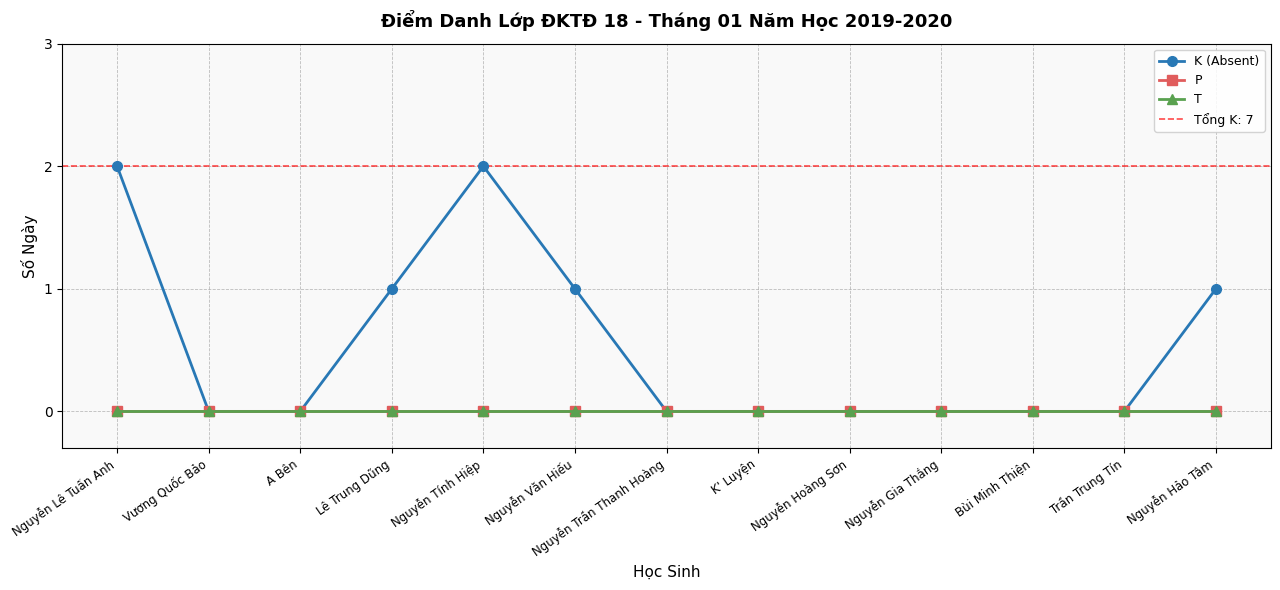

Reading left to right, list all the values displayed in this chart.

K (Absent): Nguyễn Lê Tuấn Anh=2	Vương Quốc Bảo=0	A Bên=0	Lê Trung Dũng=1	Nguyễn Tính Hiệp=2	Nguyễn Văn Hiếu=1	Nguyễn Trần Thanh Hoàng=0	K' Luyện=0	Nguyễn Hoàng Sơn=0	Nguyễn Gia Thắng=0	Bùi Minh Thiện=0	Trần Trung Tín=0	Nguyễn Hảo Tâm=1
P: Nguyễn Lê Tuấn Anh=0	Vương Quốc Bảo=0	A Bên=0	Lê Trung Dũng=0	Nguyễn Tính Hiệp=0	Nguyễn Văn Hiếu=0	Nguyễn Trần Thanh Hoàng=0	K' Luyện=0	Nguyễn Hoàng Sơn=0	Nguyễn Gia Thắng=0	Bùi Minh Thiện=0	Trần Trung Tín=0	Nguyễn Hảo Tâm=0
T: Nguyễn Lê Tuấn Anh=0	Vương Quốc Bảo=0	A Bên=0	Lê Trung Dũng=0	Nguyễn Tính Hiệp=0	Nguyễn Văn Hiếu=0	Nguyễn Trần Thanh Hoàng=0	K' Luyện=0	Nguyễn Hoàng Sơn=0	Nguyễn Gia Thắng=0	Bùi Minh Thiện=0	Trần Trung Tín=0	Nguyễn Hảo Tâm=0